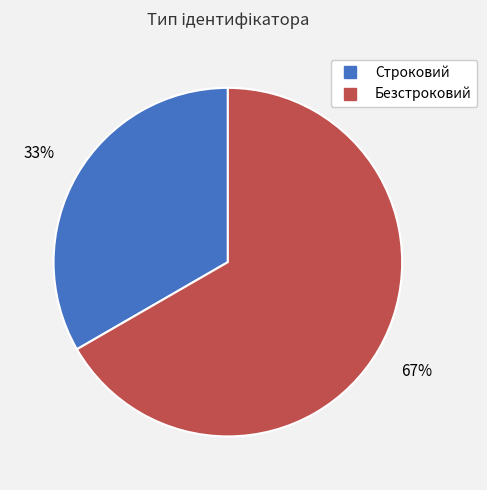

How many slices are in this pie chart?

2